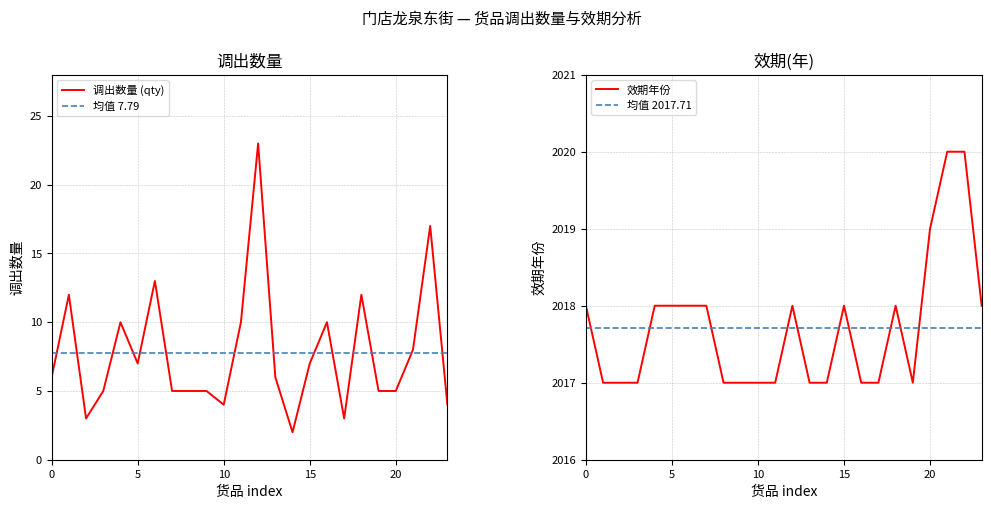

True or false: 均值 7.79 and 均值 2017.71 cross at least once.

False